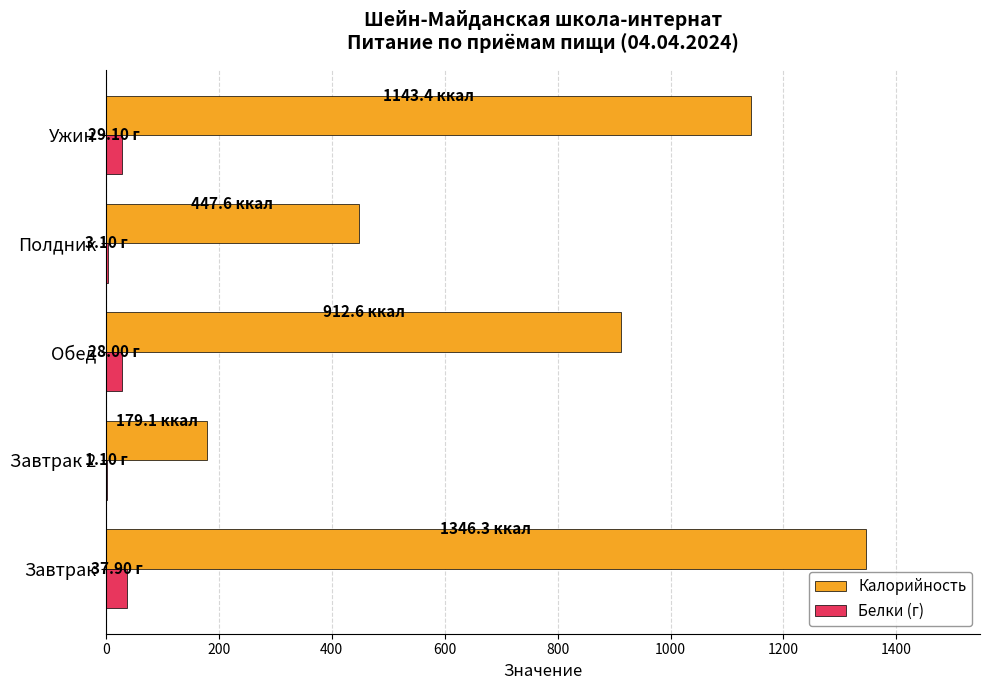

What is the sum of all Калорийность values?

4029.0